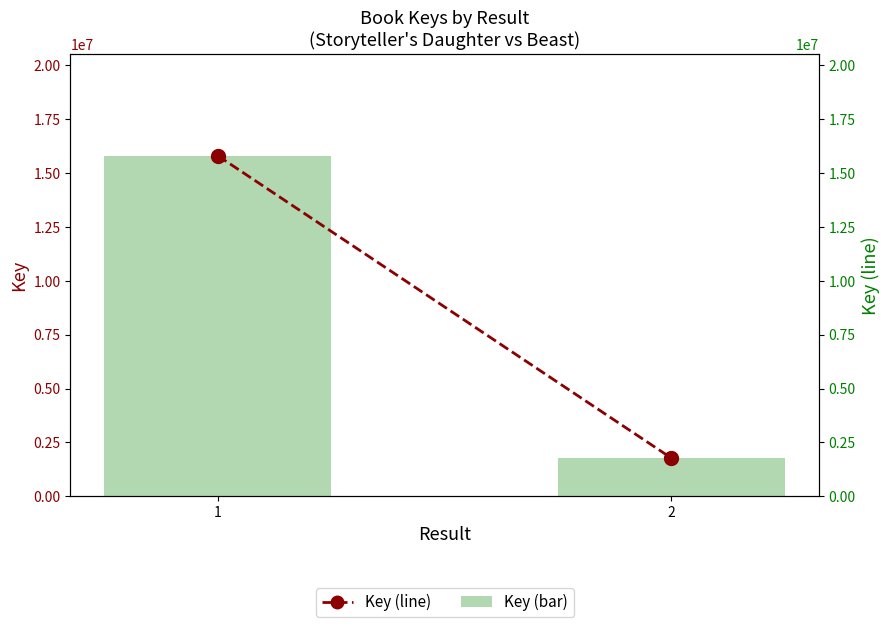

Count the Key (bar) values in the range 1771475 to 15791723.

2